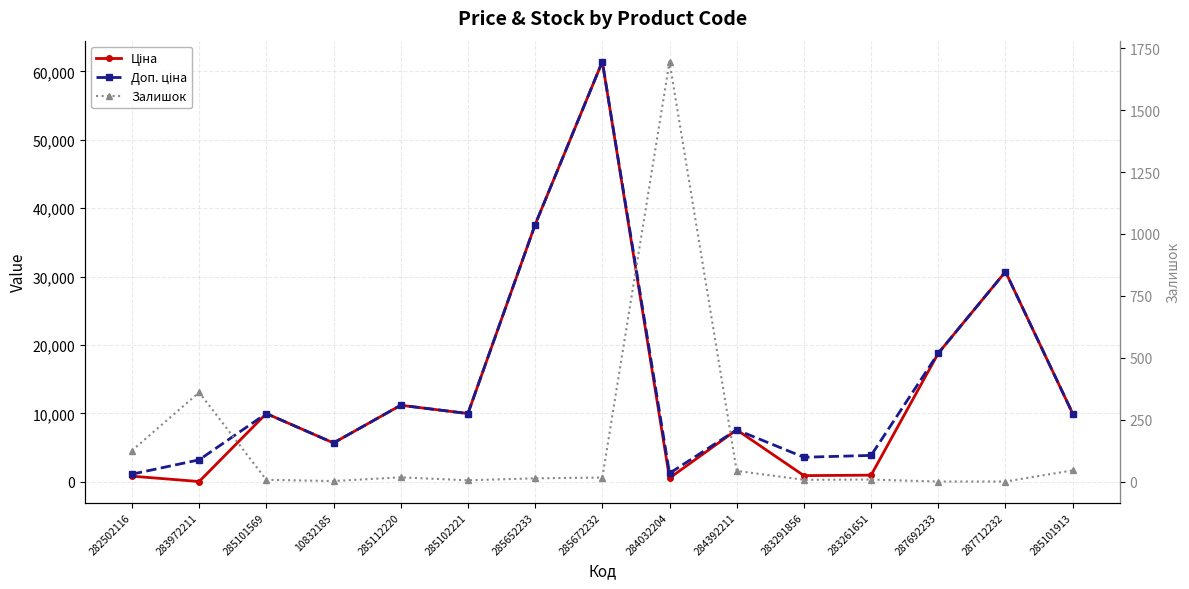

In Доп. ціна, how many points are higher than both neighbors (excluding endpoints)?

5